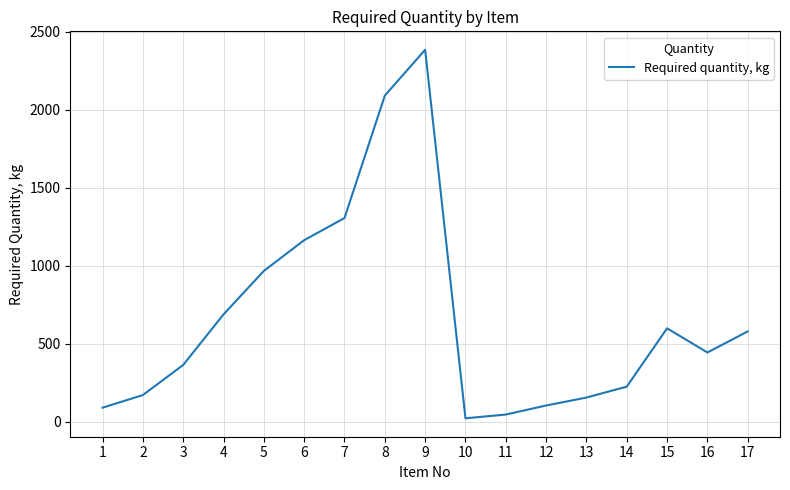

What is the difference between the values at 1 and 9?

2295